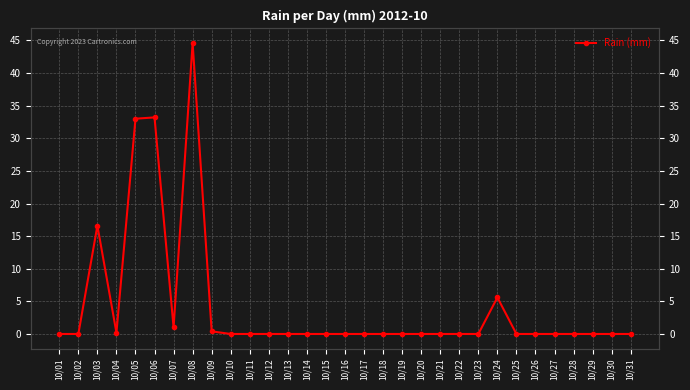

How many values are above zero?

8